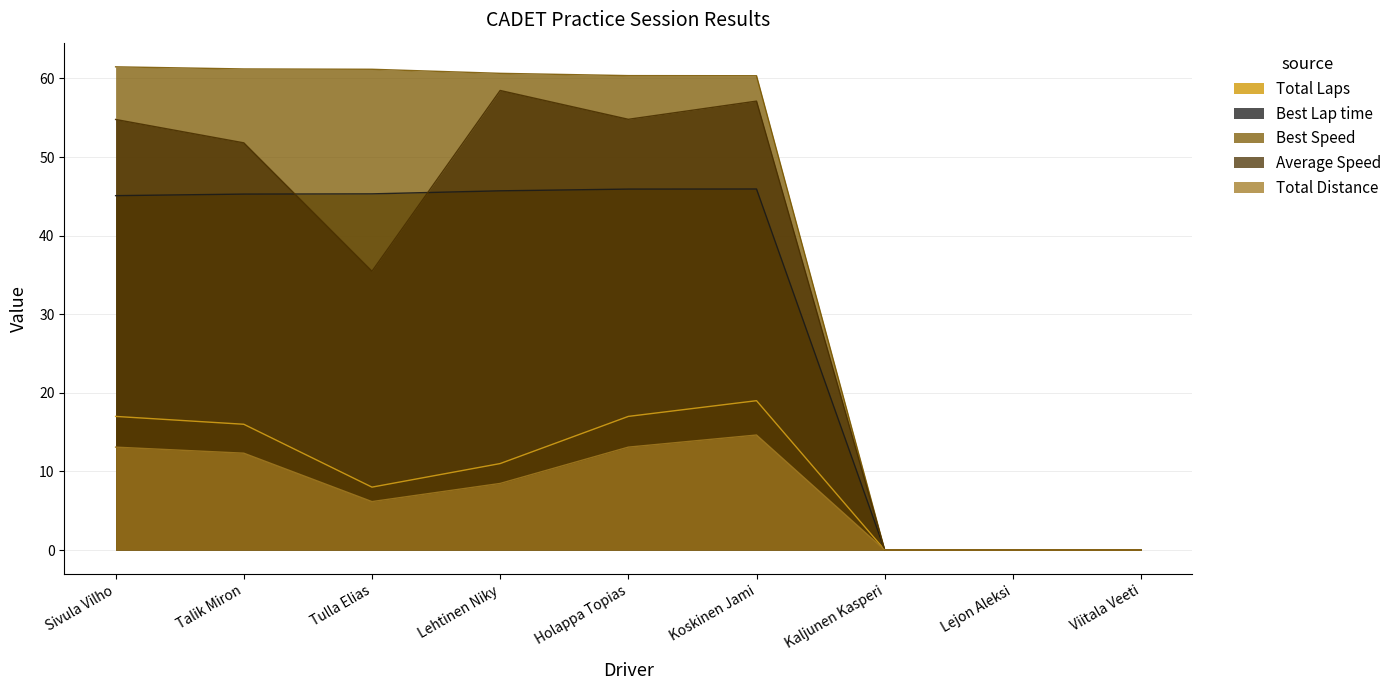

What is the sum of all Total Laps values?

88.0